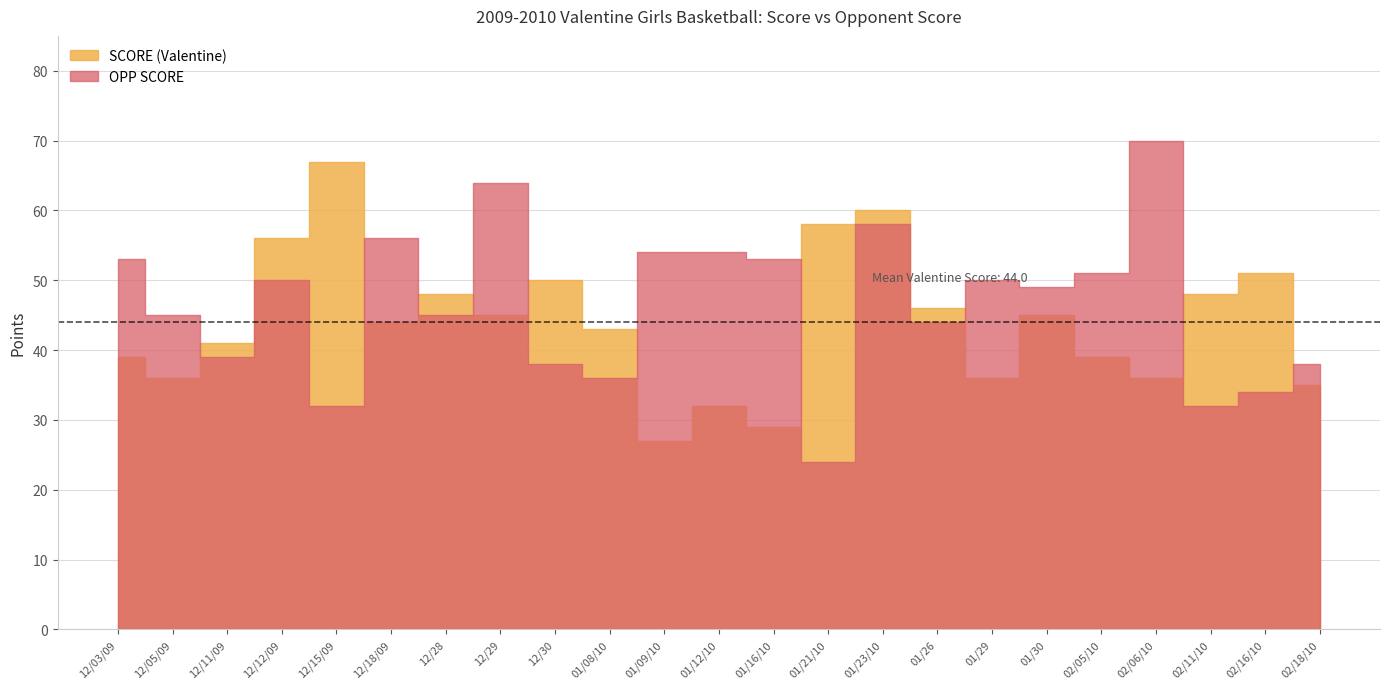

What position from the right is 01/12/10?

12